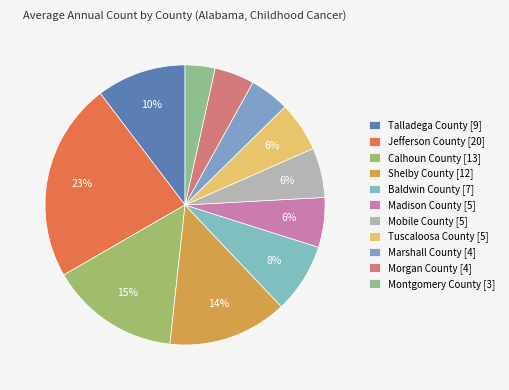

Between Mobile County and Madison County, which is larger?

Mobile County